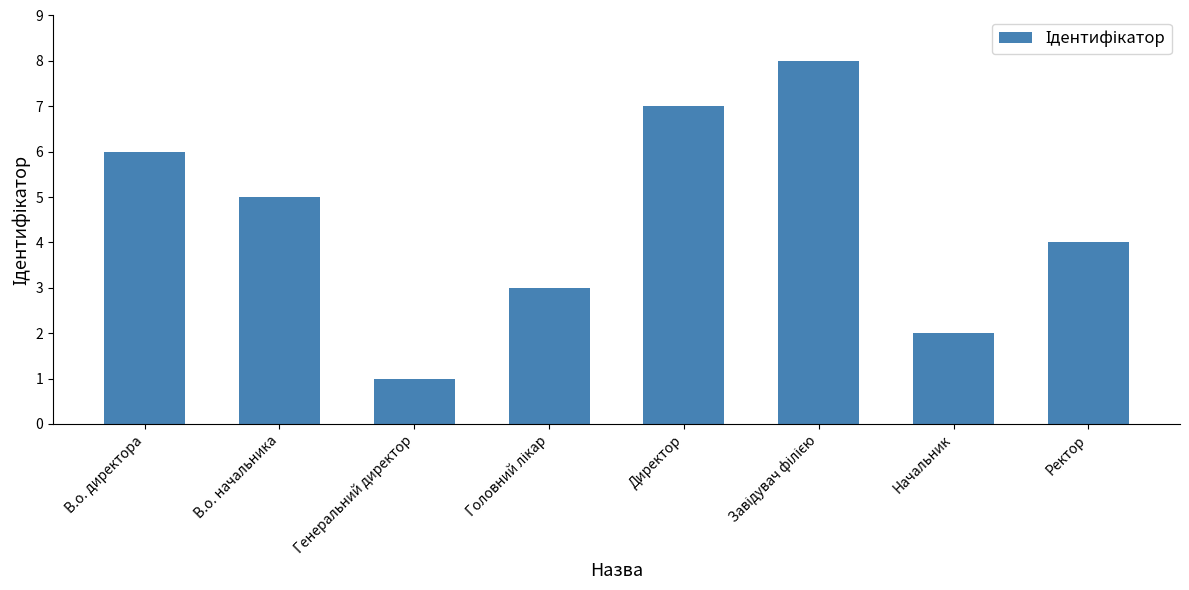

What is the value of the 3rd bar from the left?

1